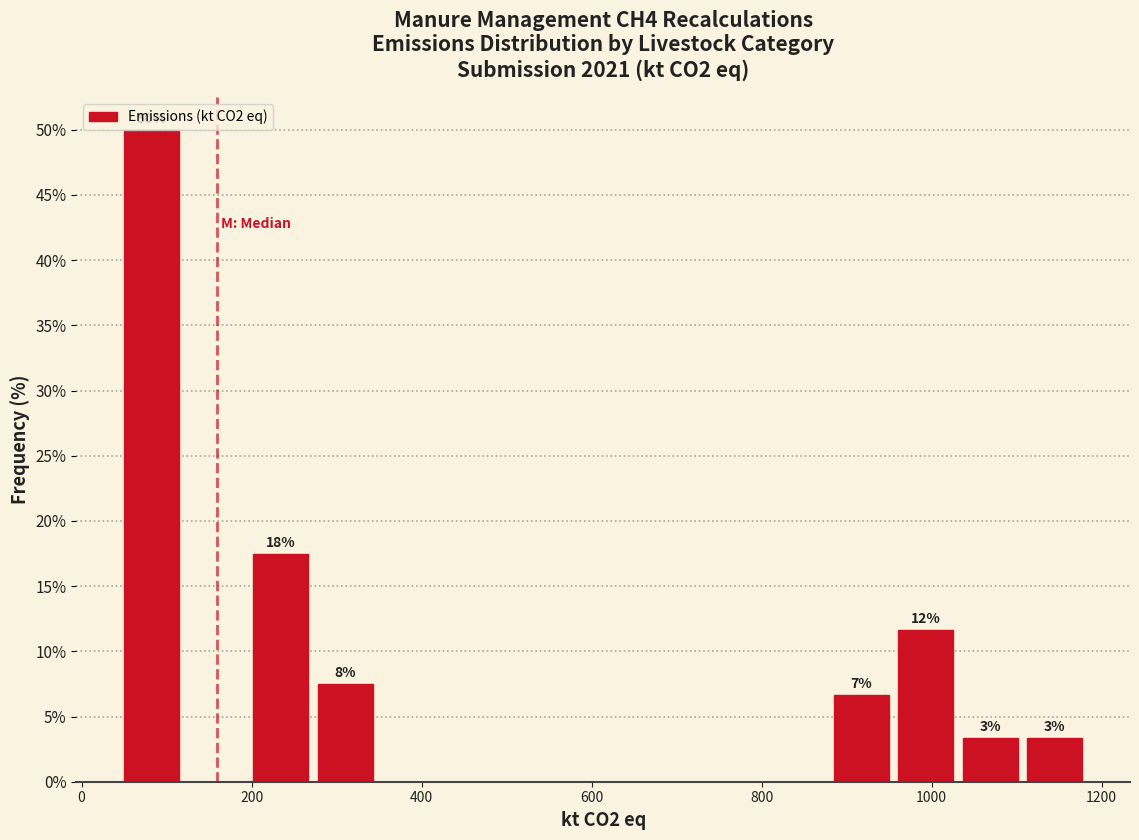

Around what value on the x-axis is the tallest bar? Give the approximate position of its centre, as read against the axis.

80